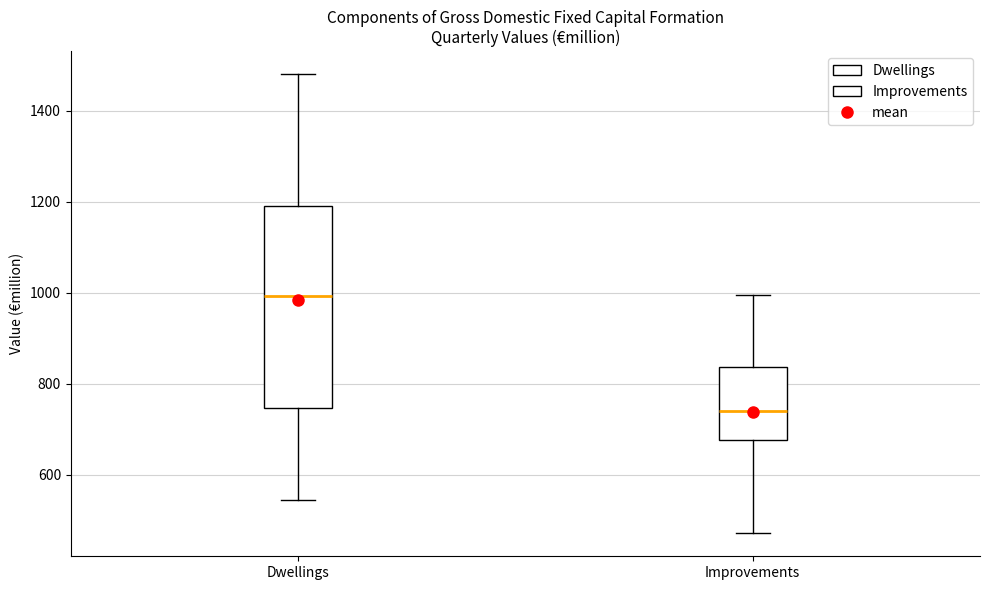

Reading left to right, read every box against the y-axis: the position of its median line, the range the box covers, and the ends of its whiskers. The values are not printed on the chart, so give them approximately, as read against the axis.

Dwellings: median 1000, box 740 to 1180, whiskers 540 to 1480
Improvements: median 740, box 680 to 840, whiskers 480 to 1000